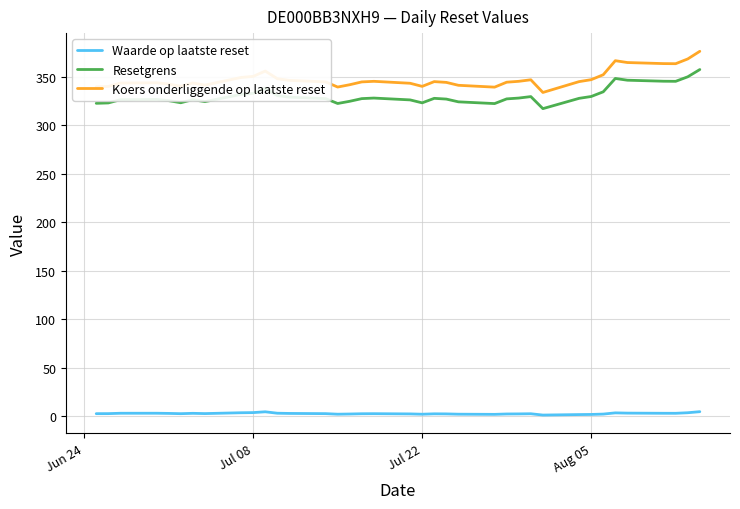

Which series has the largest total across all categories?

Koers onderliggende op laatste reset